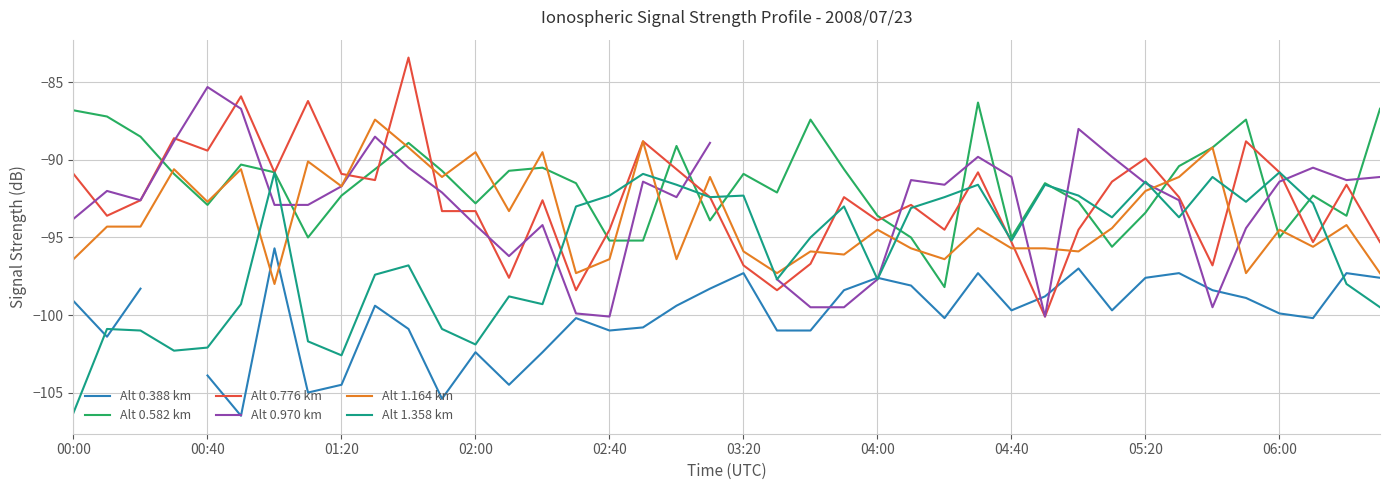

Which series ends up on top after the final intersection of Alt 1.164 km and Alt 0.970 km?

Alt 0.970 km